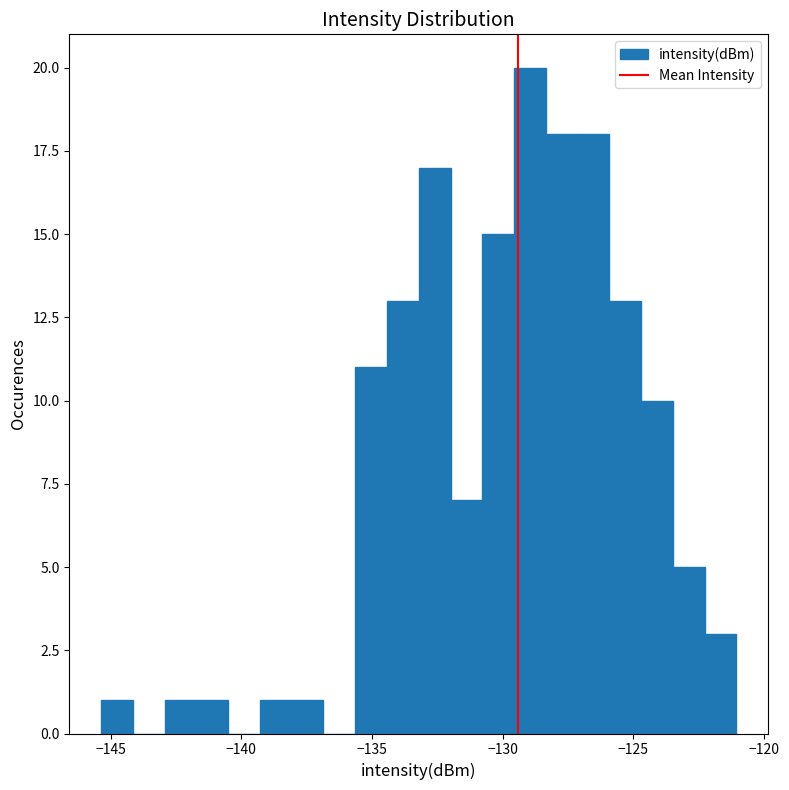

Read against the x-axis, roughly where is the centre of the tallest bar?

-129.0